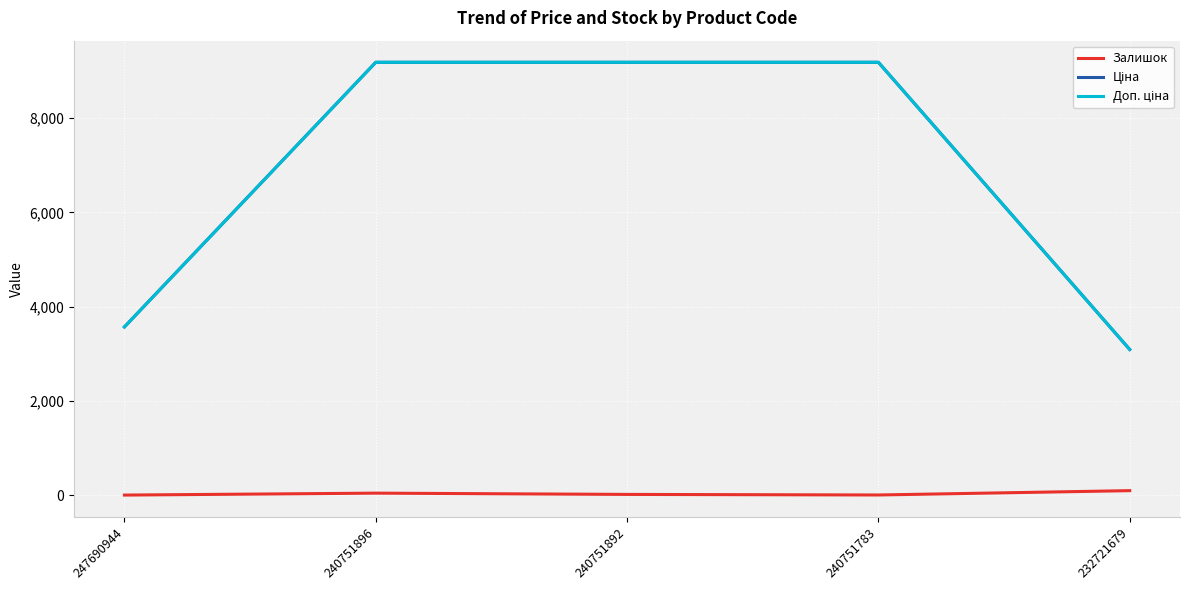

What is the greatest value displayed?

9185.9